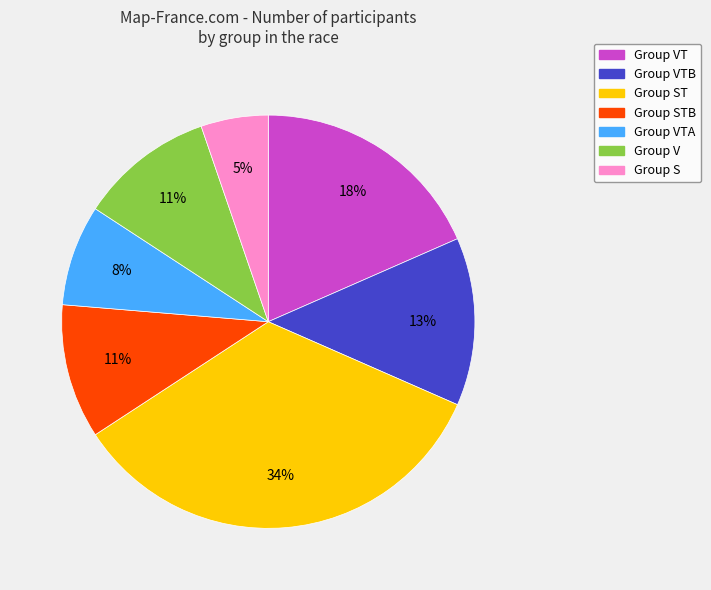

To the nearest percent, what portion does Group S represent?

5%